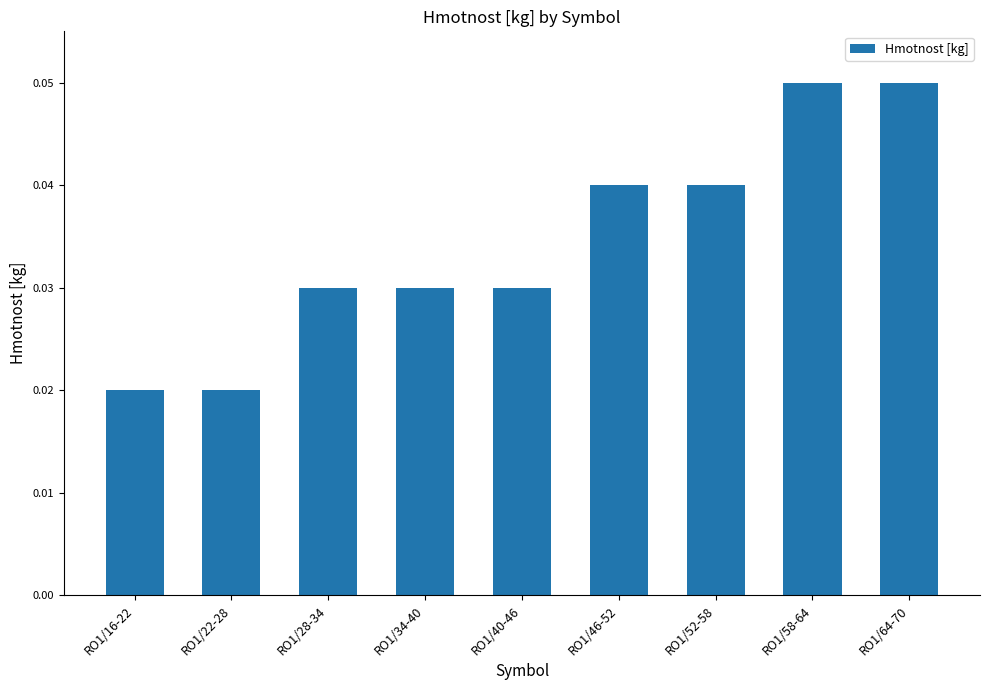

Count the values in the range 0 to 1.

9